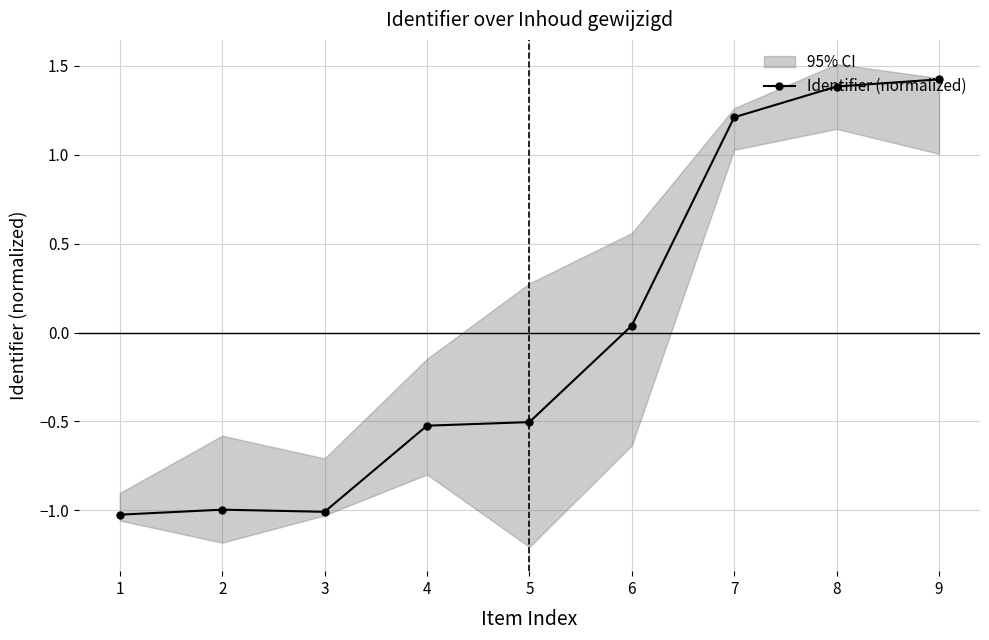

At which label does the data first exceed 0?

6